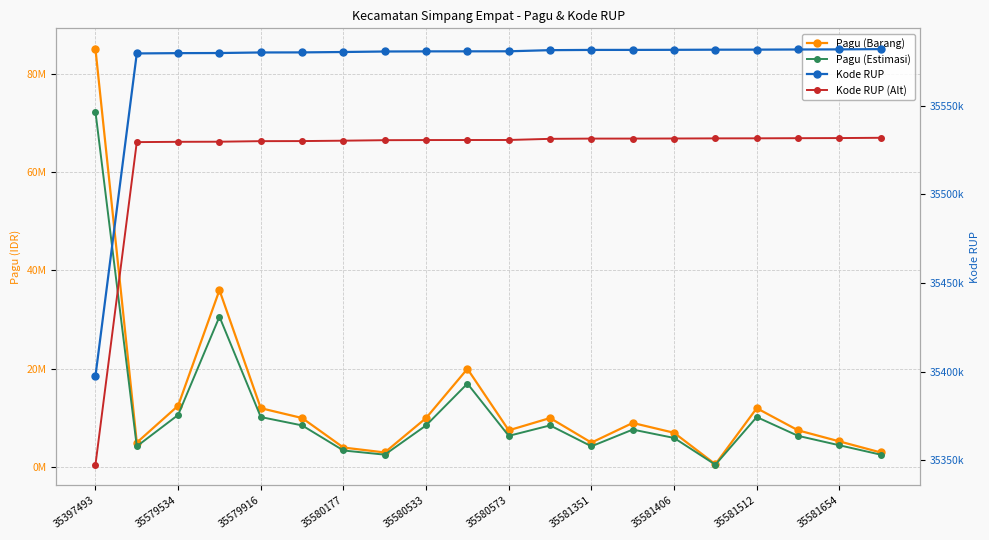

What is the label of the 18th point from the right?

35579534